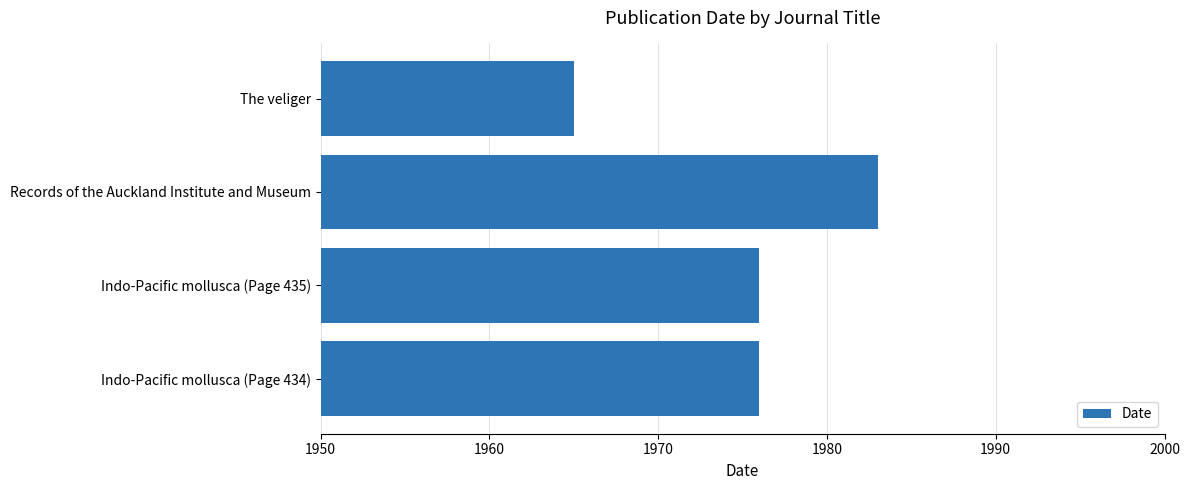

What is the ratio of the value at Indo-Pacific mollusca (Page 435) to the value at Records of the Auckland Institute and Museum?

1.0